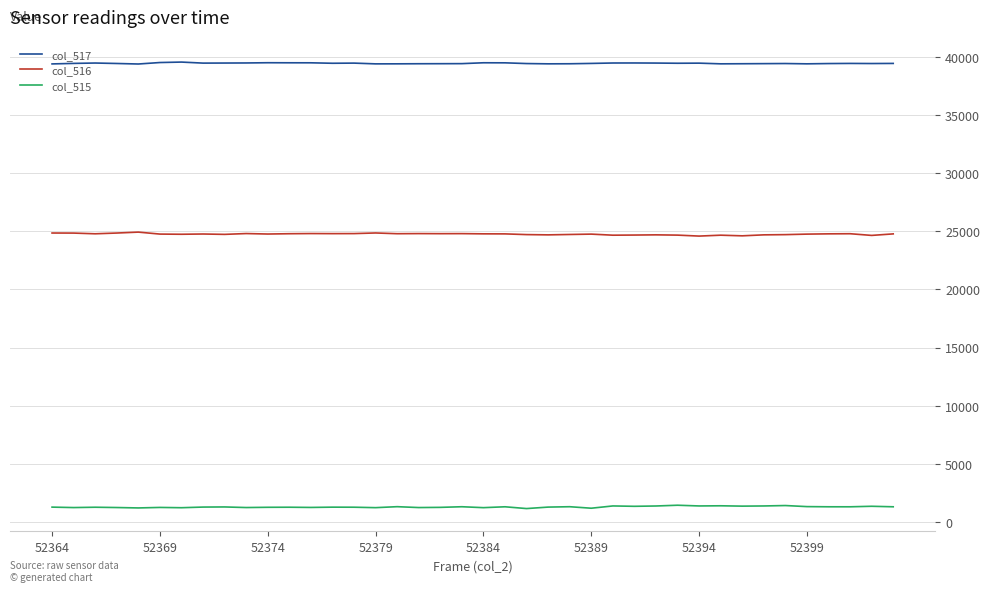

True or false: col_517 and col_516 intersect in this chart.

False